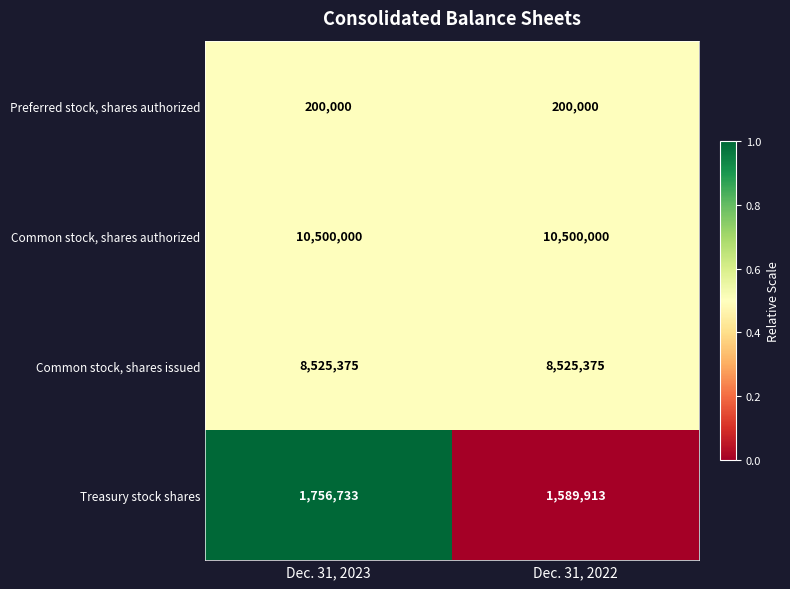

How many distinct data groups are displayed?

4